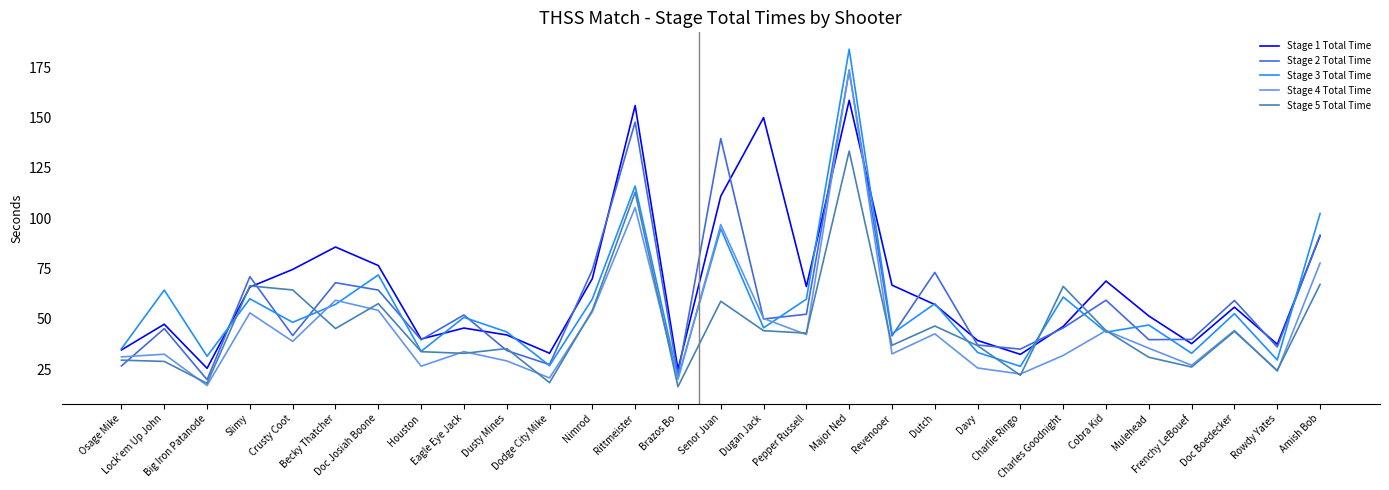

True or false: Stage 1 Total Time has more than 0 points higher than both neighbors.

True